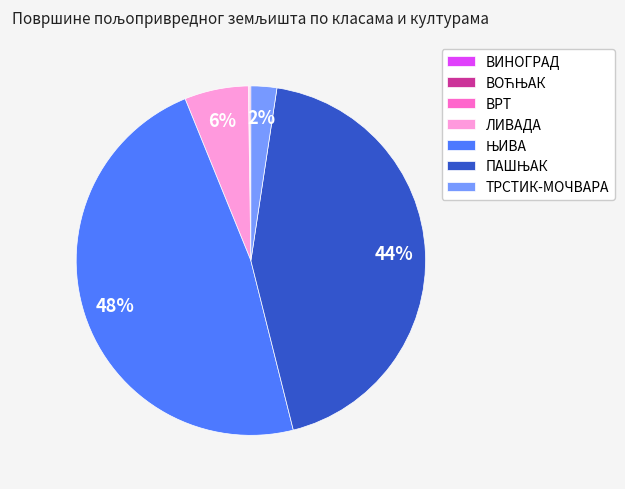

What percentage is the ЛИВАДА slice, to the nearest percent?

6%